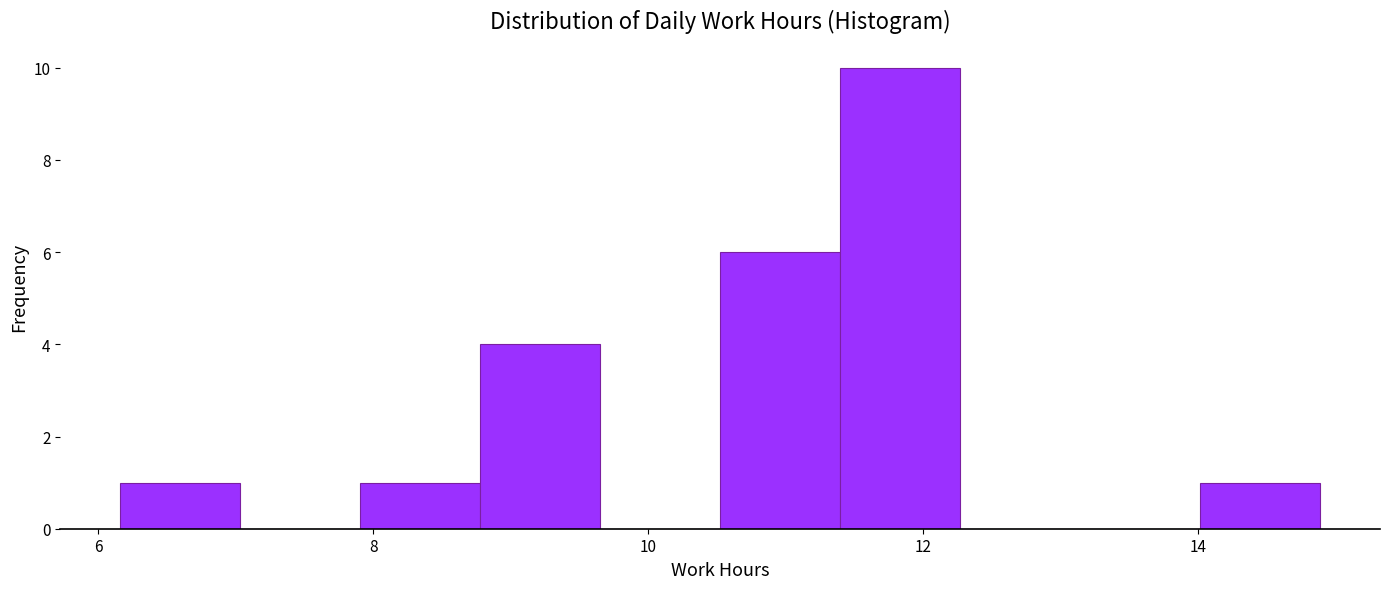

Which range on the x-axis has the tallest bar?

11.4 to 12.2